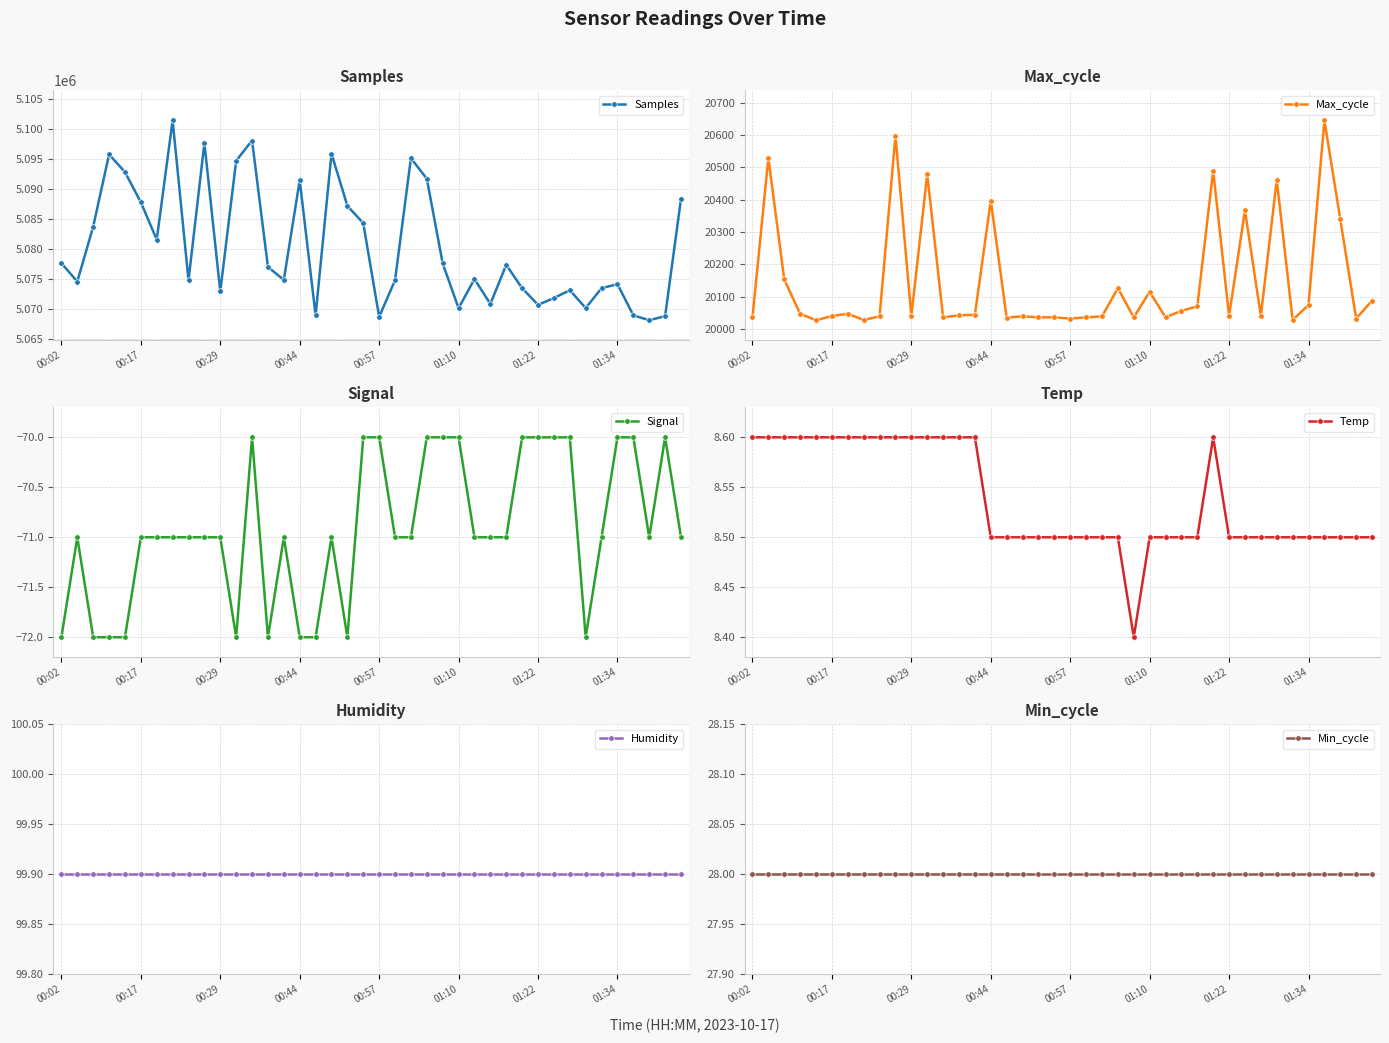

The Samples series shows 1542118.4 at 32. True or false?

False